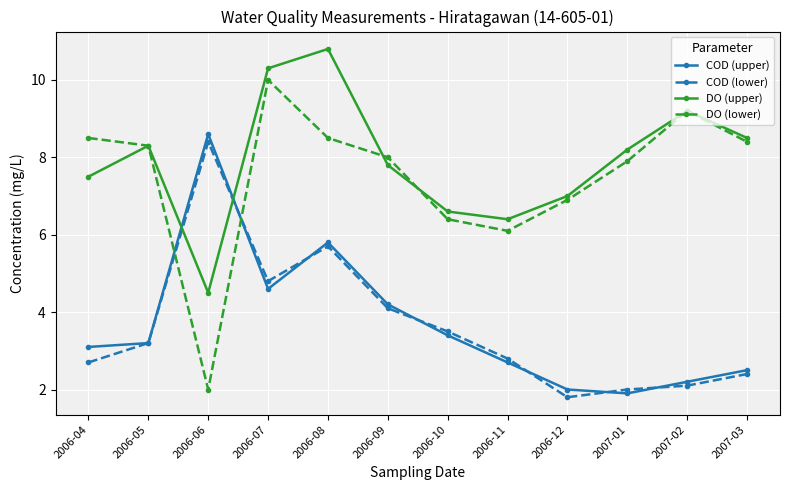

Where is the first local minimum for COD (upper)?

2006-07